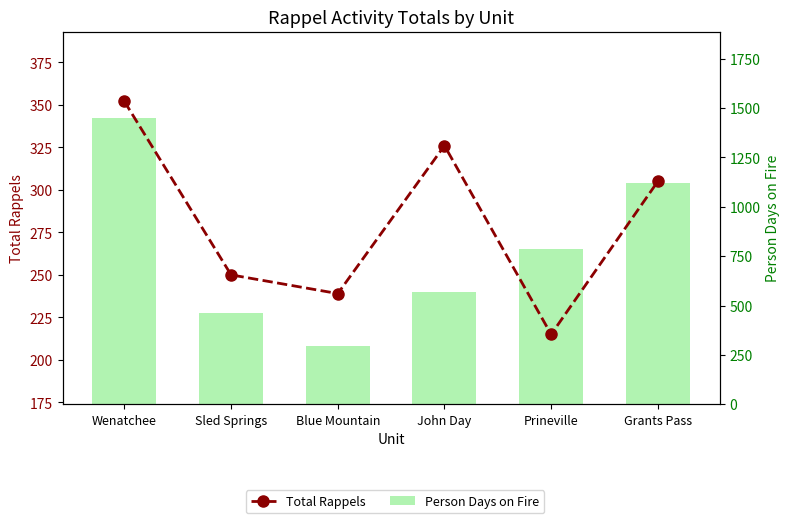

Reading right to left, extract all data points from this chart.

Total Rappels: 305	215	326	239	250	352
Person Days on Fire: 1123	785	570	293	463	1452